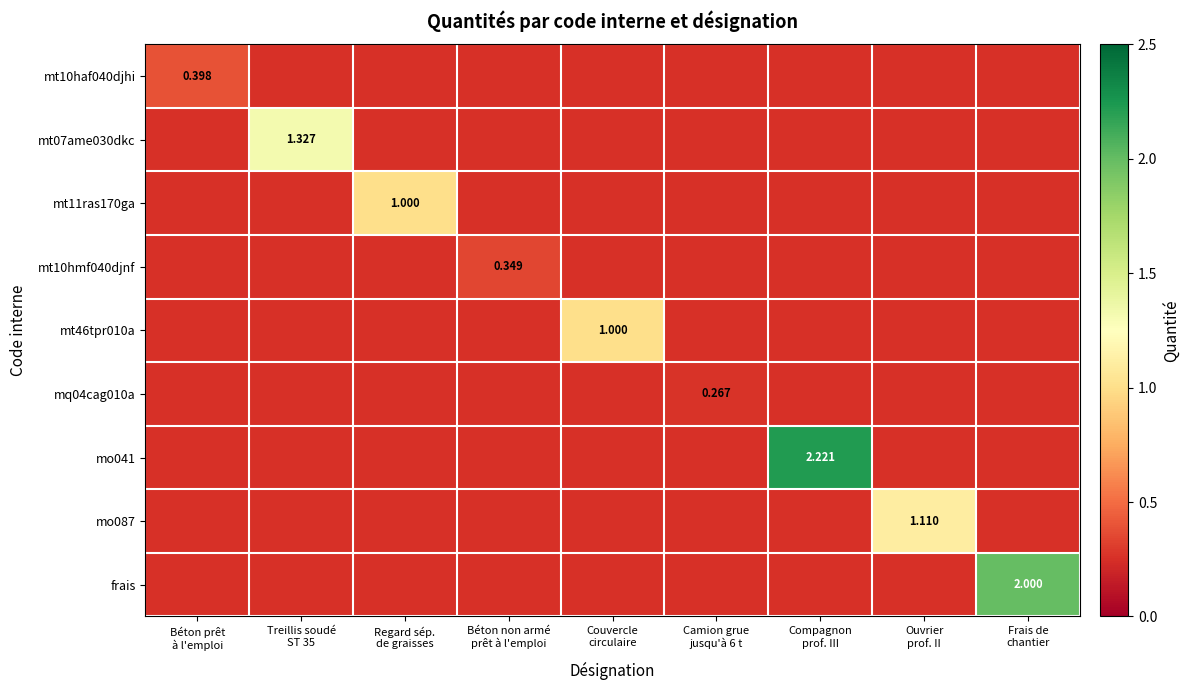

True or false: mt07ame030dkc has a value of 0.0 at Regard sép. de graisses.

True